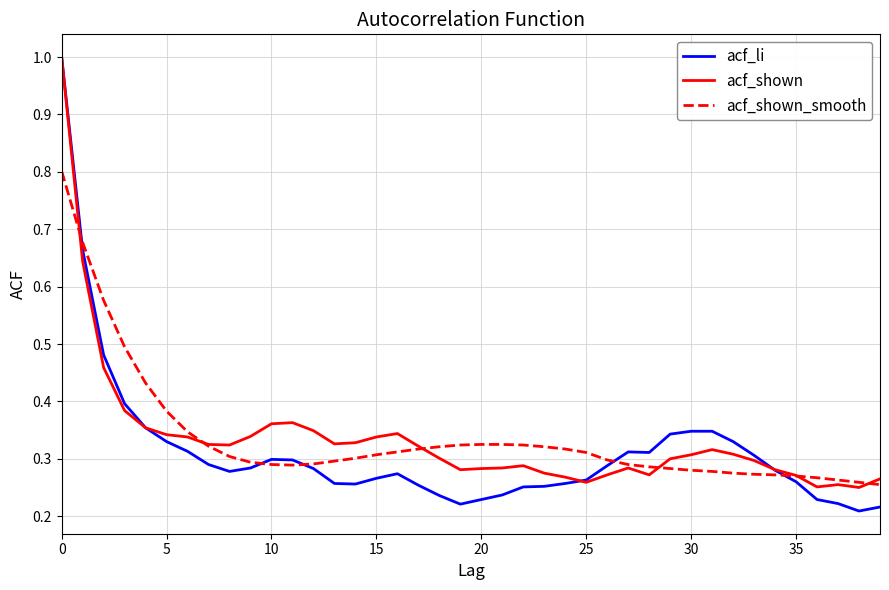

Which series has the widest spread of values?

acf_li